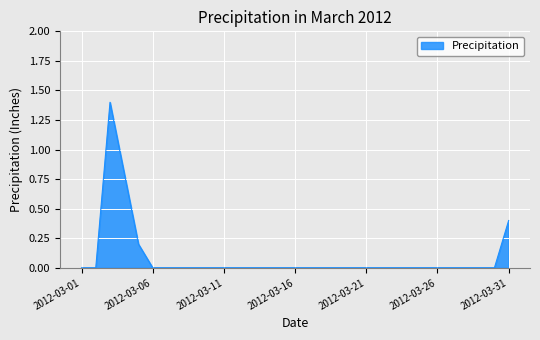

What is the maximum value shown in the chart?

1.4